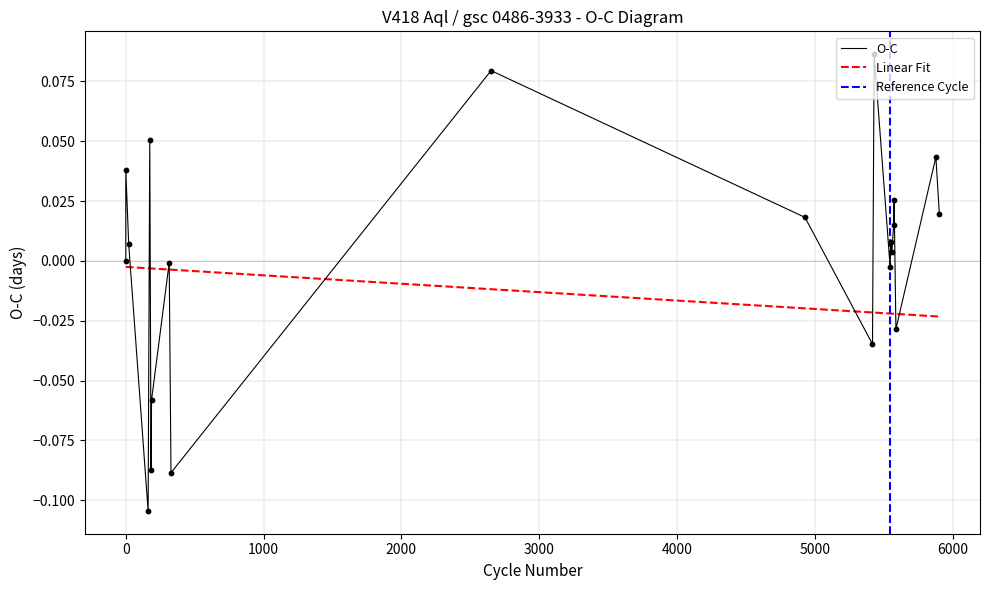

Which series has the largest Y range (max minus min)?

O-C